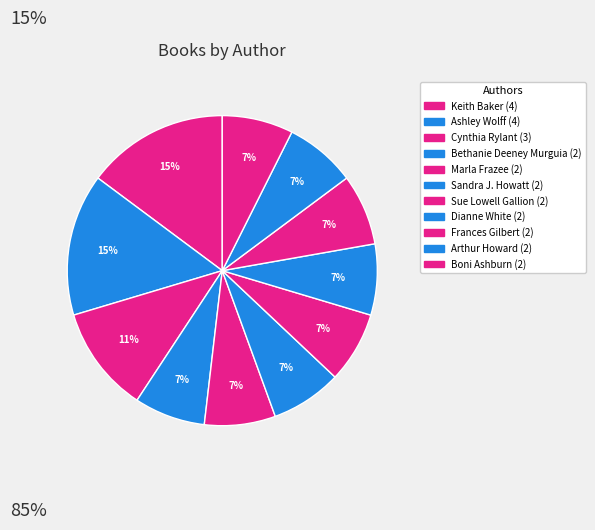

How many slices are in this pie chart?

11